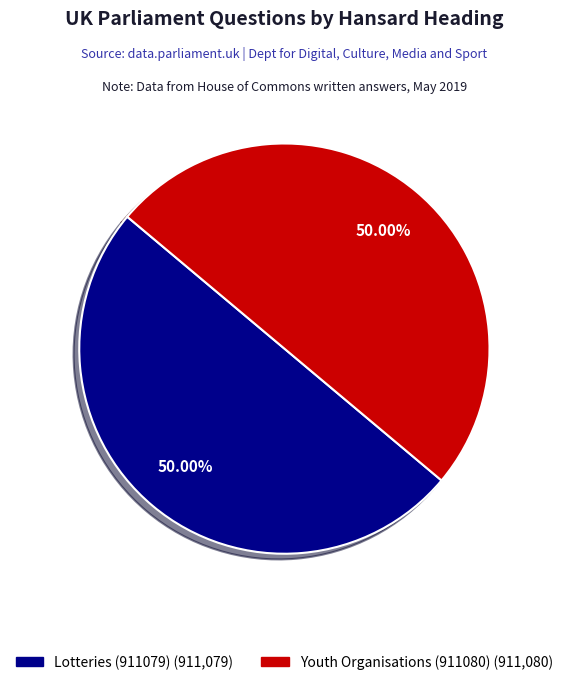

Is the sum of Youth Organisations (911080) and Lotteries (911079) greater than half?

Yes